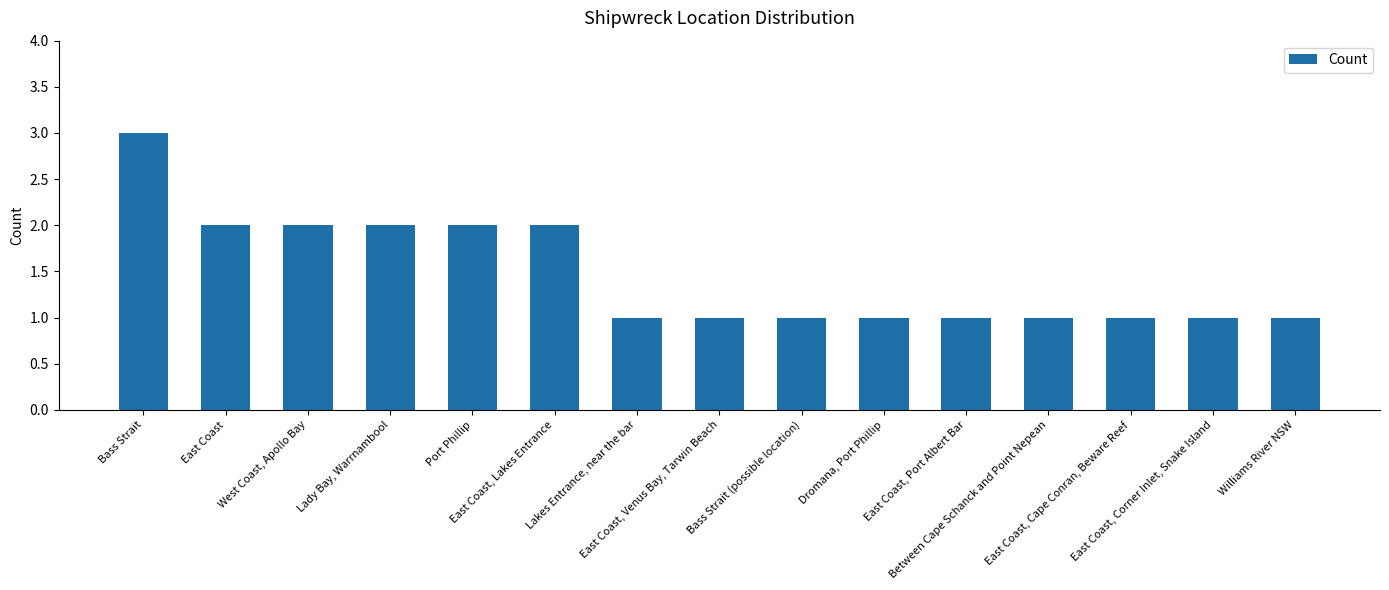

What is the value of the 3rd bar from the left?

2